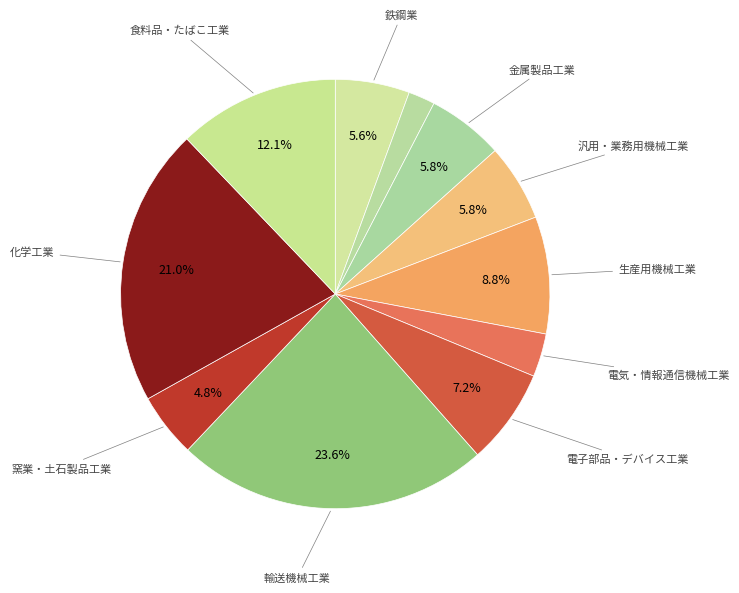

How many segments does this pie chart have?

11